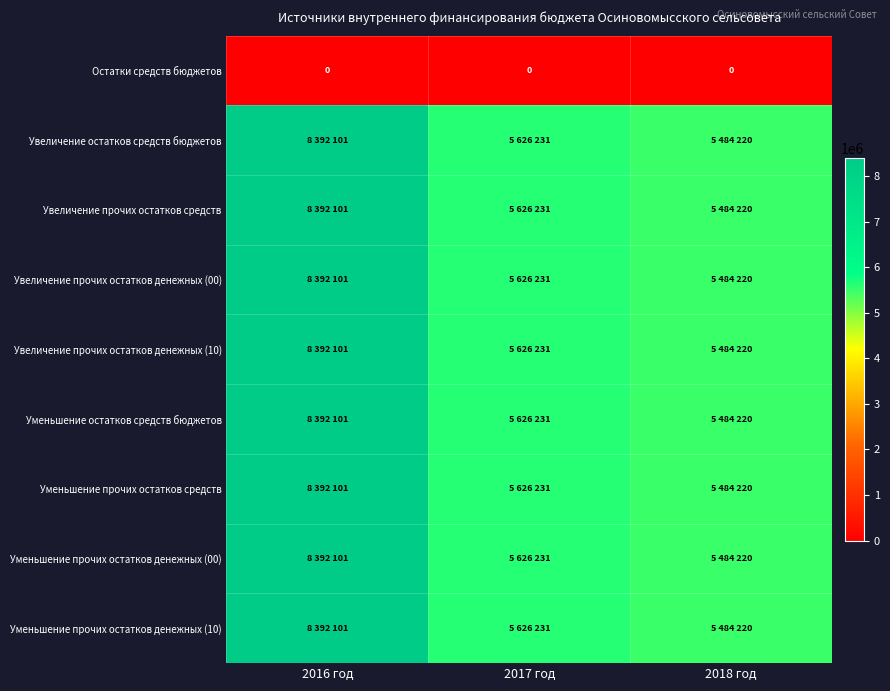

Rank the categories by Остатки средств бюджетов value from lowest to highest.

2016 год, 2017 год, 2018 год